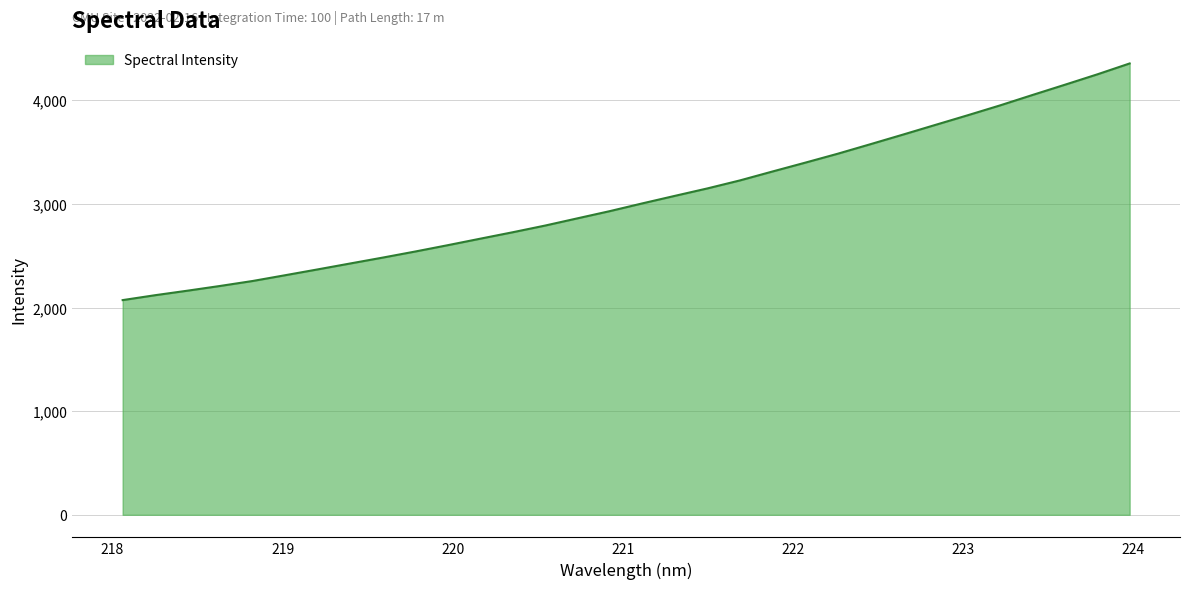

What is the difference between the maximum and minimum values?

2283.4